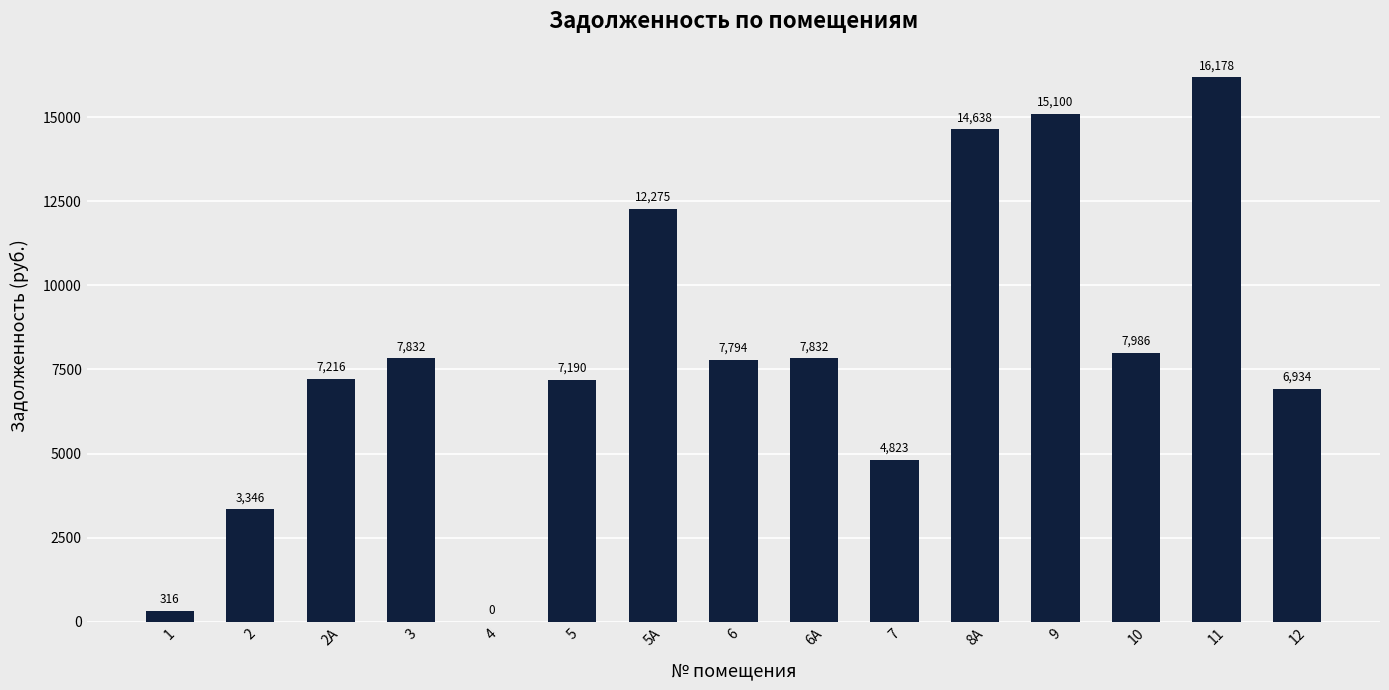

Between 9 and 7, which is larger?

9